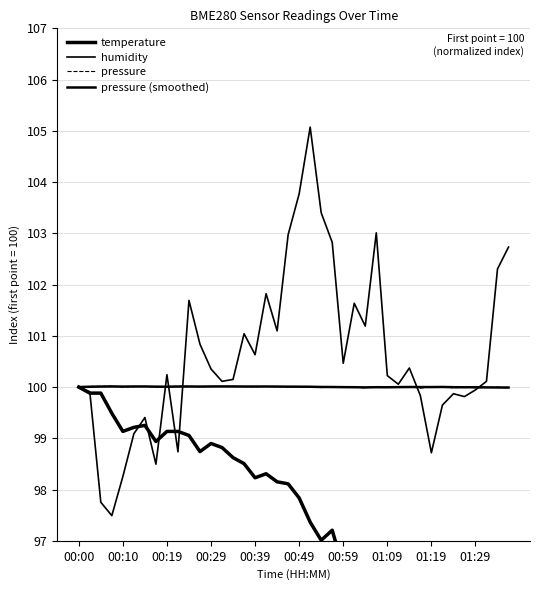

What is the average value of the temperature series?

97.6